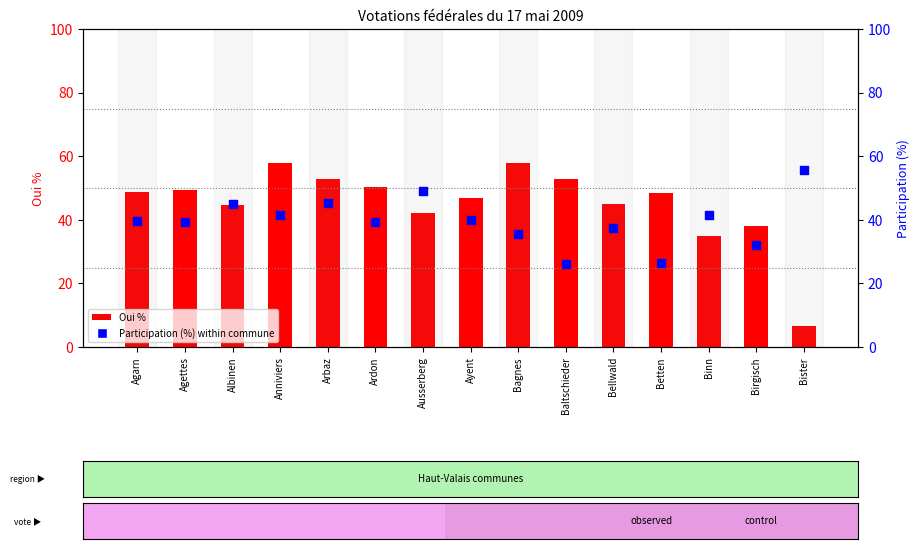

What are all the series names shown in the legend?

Oui %, Participation (%)